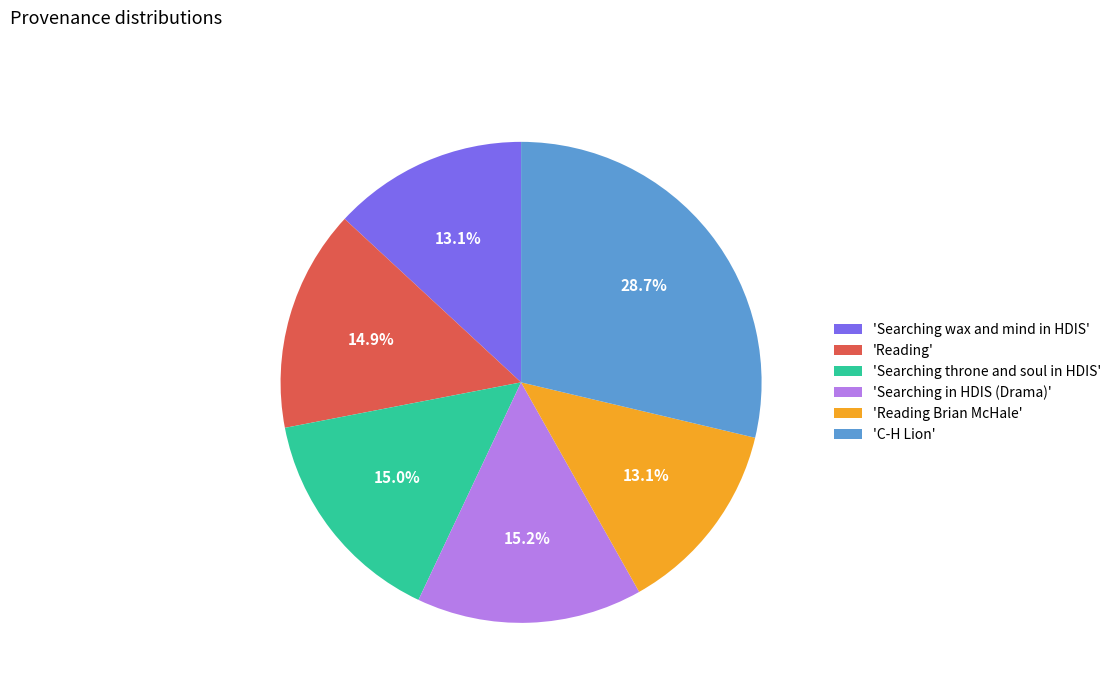

How many slices are in this pie chart?

6